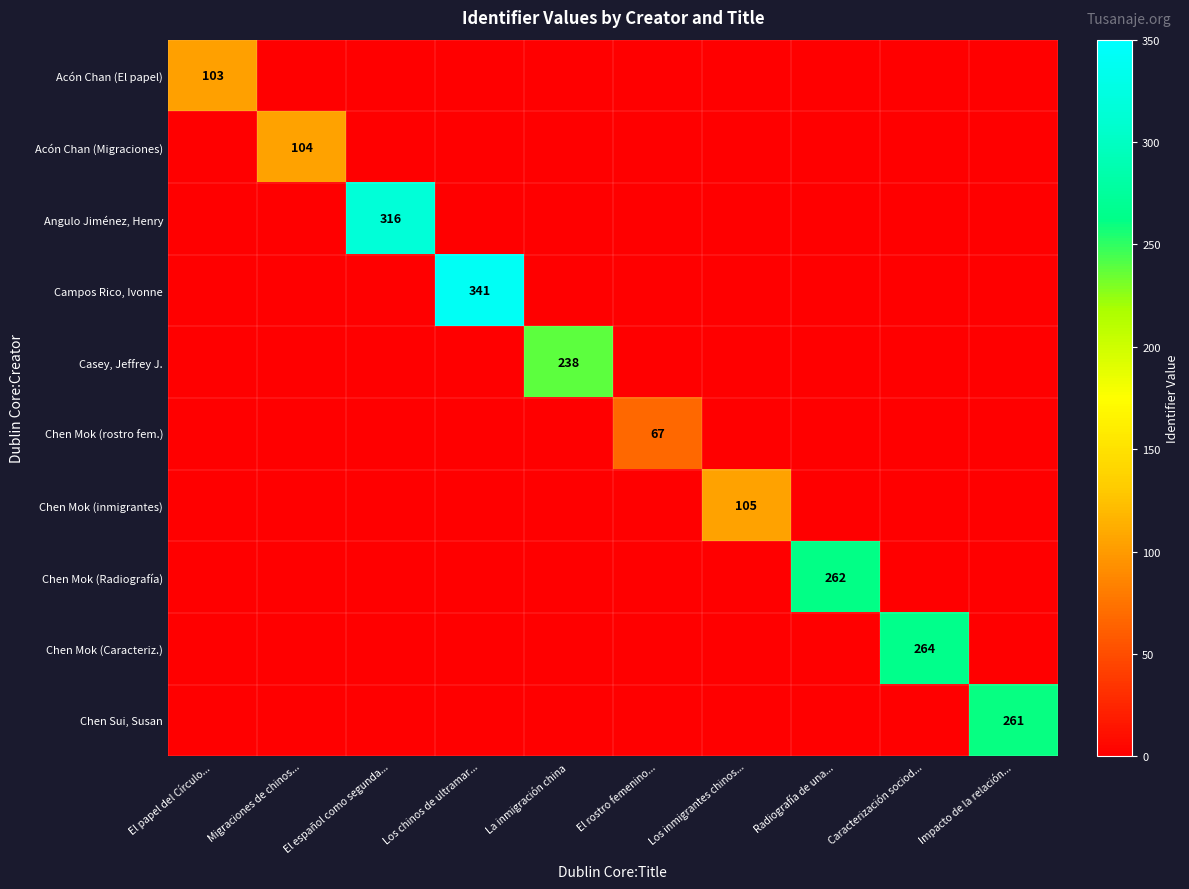

Which label corresponds to the smallest value in the chart?

Migraciones de chinos...